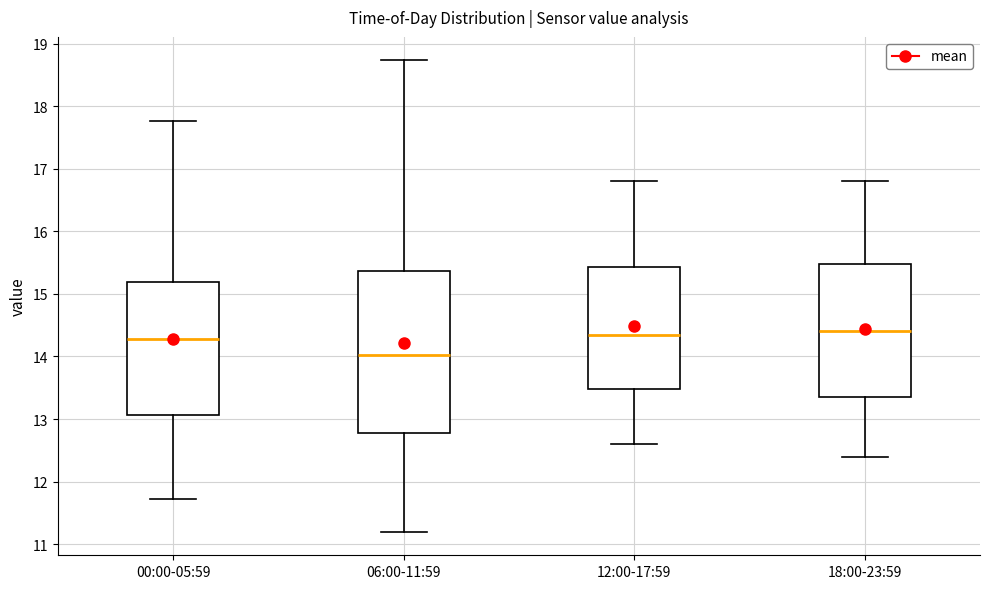

Reading left to right, read every box against the y-axis: the position of its median line, the range the box covers, and the ends of its whiskers. The values are not printed on the chart, so give them approximately, as read against the axis.

00:00-05:59: median 14.3, box 13.1 to 15.2, whiskers 11.7 to 17.8
06:00-11:59: median 14.0, box 12.8 to 15.4, whiskers 11.2 to 18.7
12:00-17:59: median 14.4, box 13.5 to 15.4, whiskers 12.6 to 16.8
18:00-23:59: median 14.4, box 13.4 to 15.5, whiskers 12.4 to 16.8